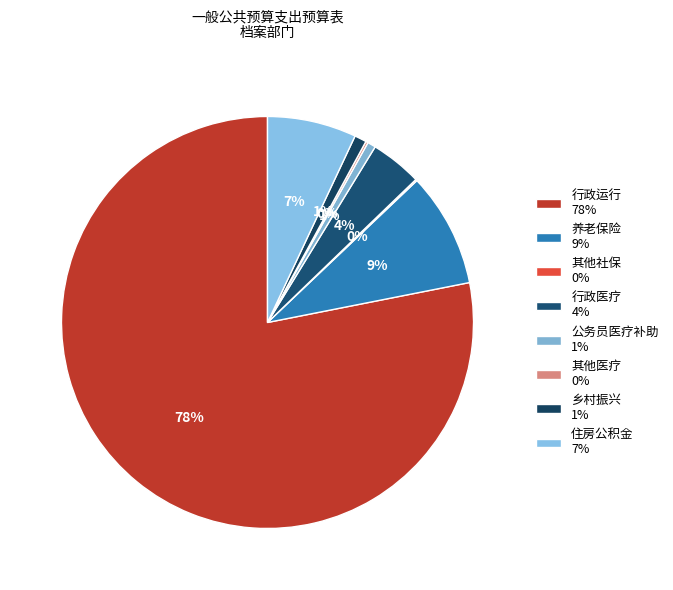

Is there a majority slice in this chart?

Yes